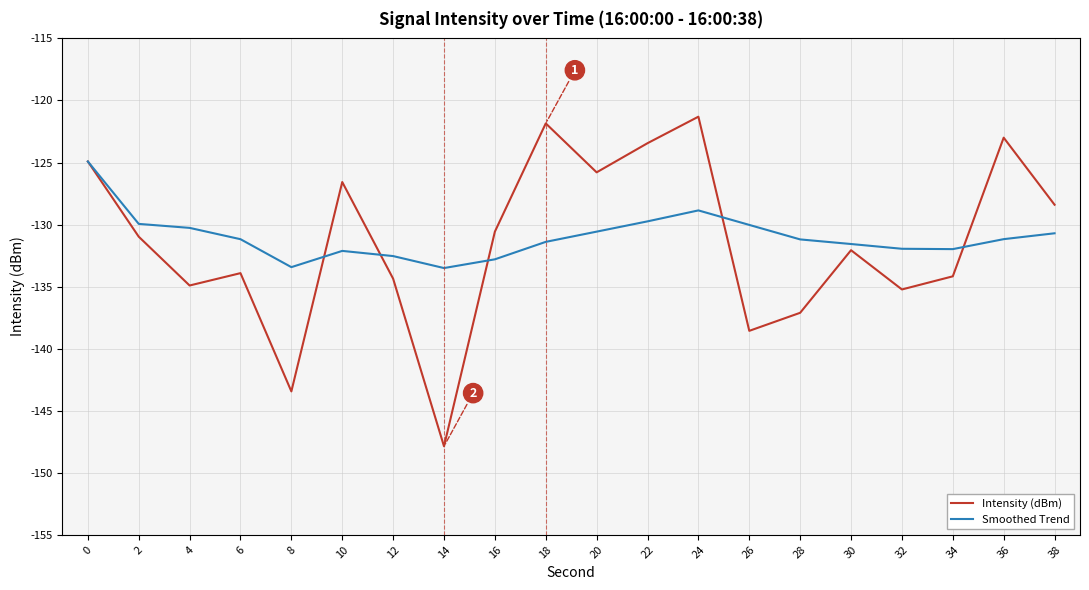

Which series has the largest total across all categories?

Smoothed Trend